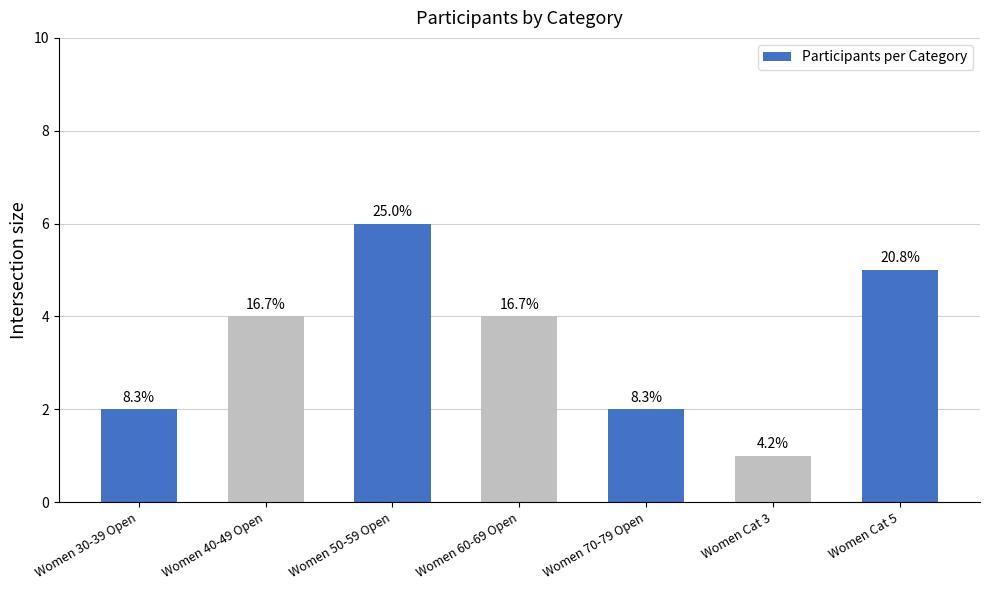

List the labels in order of value, largest first.

Women 50-59 Open, Women Cat 5, Women 40-49 Open, Women 60-69 Open, Women 30-39 Open, Women 70-79 Open, Women Cat 3